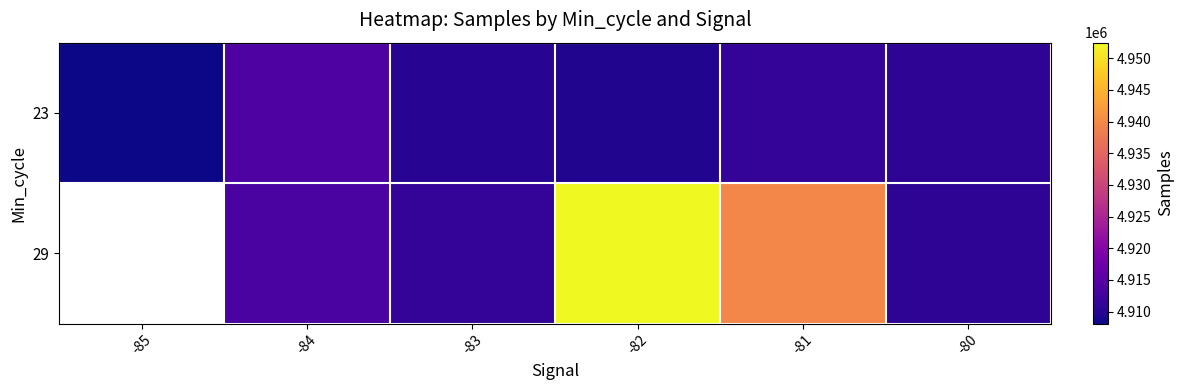

Between -84 and -81, which series saw the biggest shift?

29